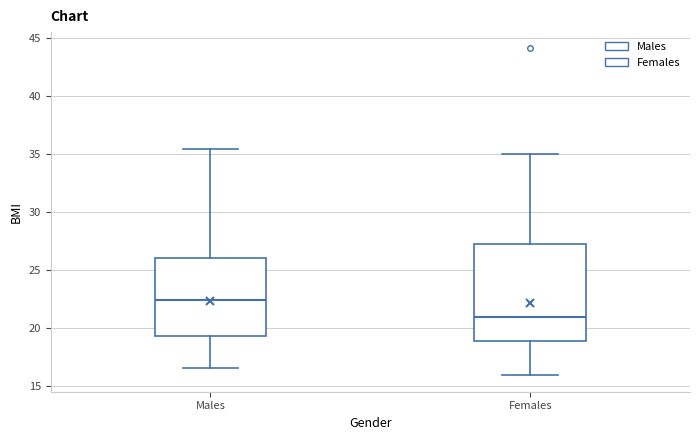

Where does the lower whisker of the box for Males end on the y-axis? The values are not printed on the chart, so give them approximately, as read against the axis.

16.5